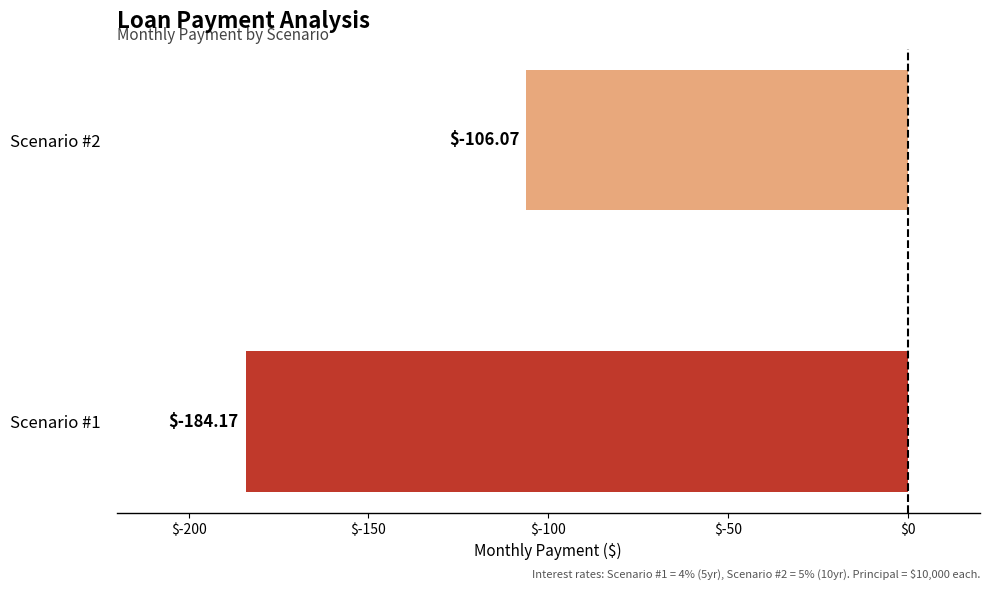

Does the chart contain any negative values?

Yes